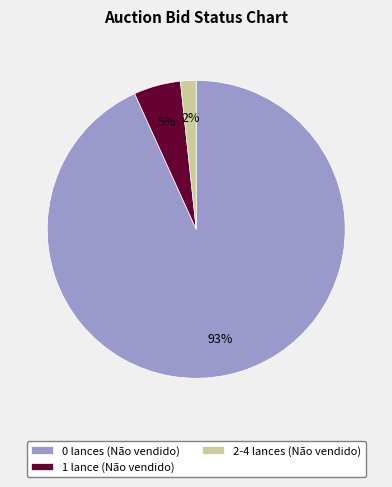

Count the number of slices in the pie.

3